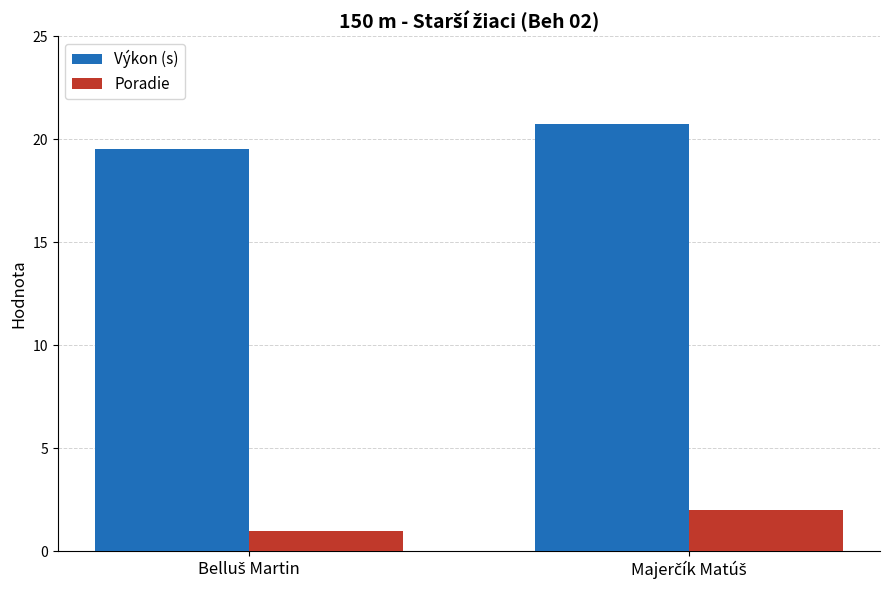

Reading right to left, what are all the values shown in this chart?

Výkon (s): 20.7	19.5
Poradie: 2.0	1.0